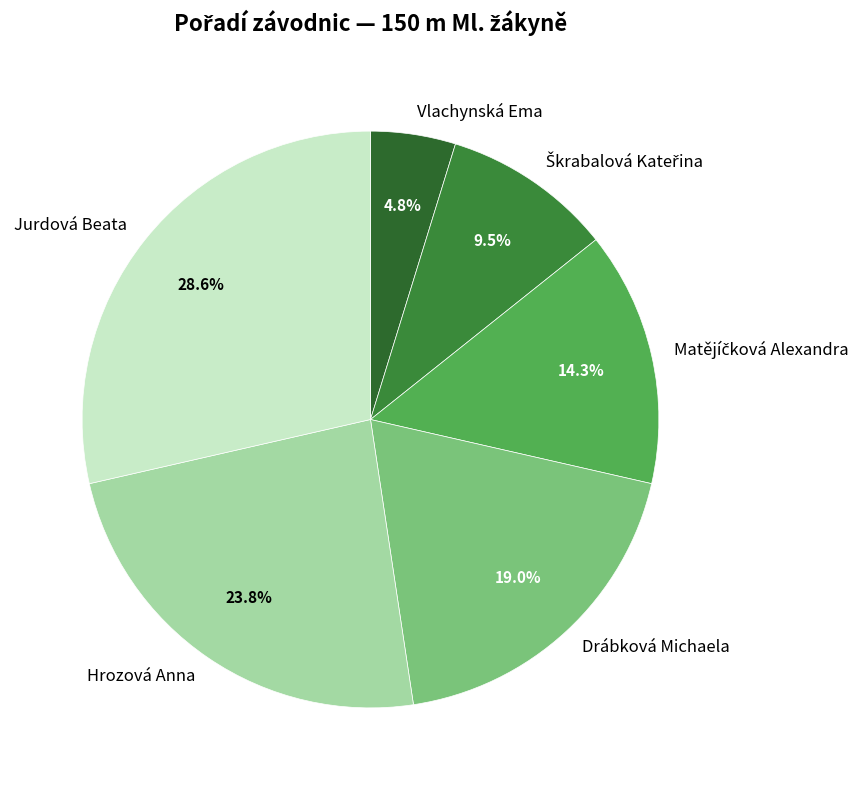

Approximately how many times larger is the value at Hrozová Anna compared to Vlachynská Ema?

5.0